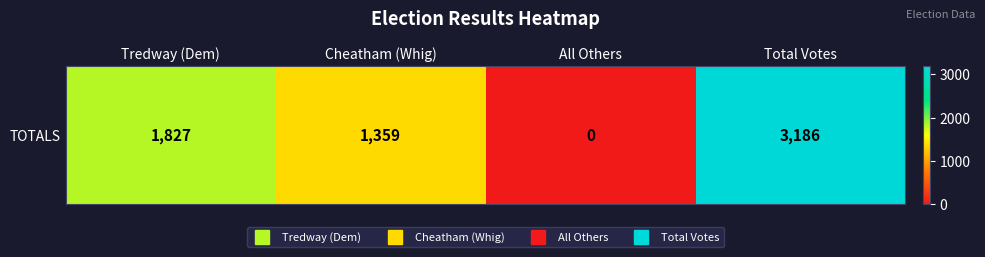

Rank the categories by value from highest to lowest.

Total Votes, Tredway (Dem), Cheatham (Whig), All Others